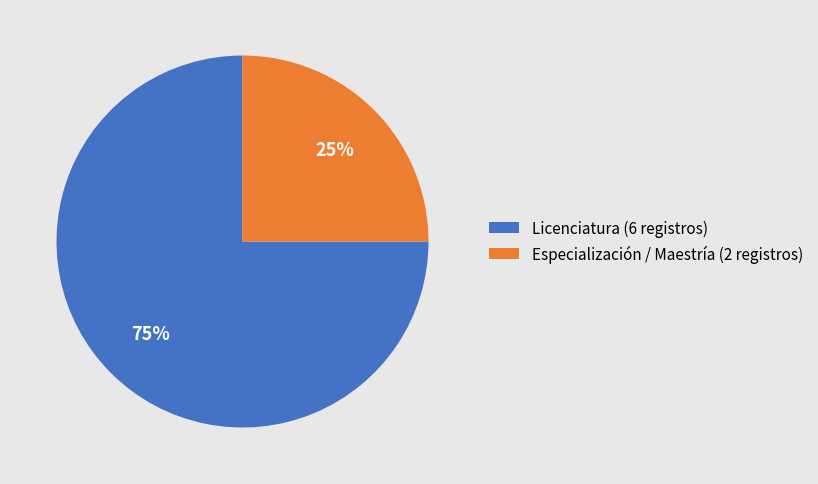

Is it true that Licenciatura (6 registros) is 75% of the pie?

True